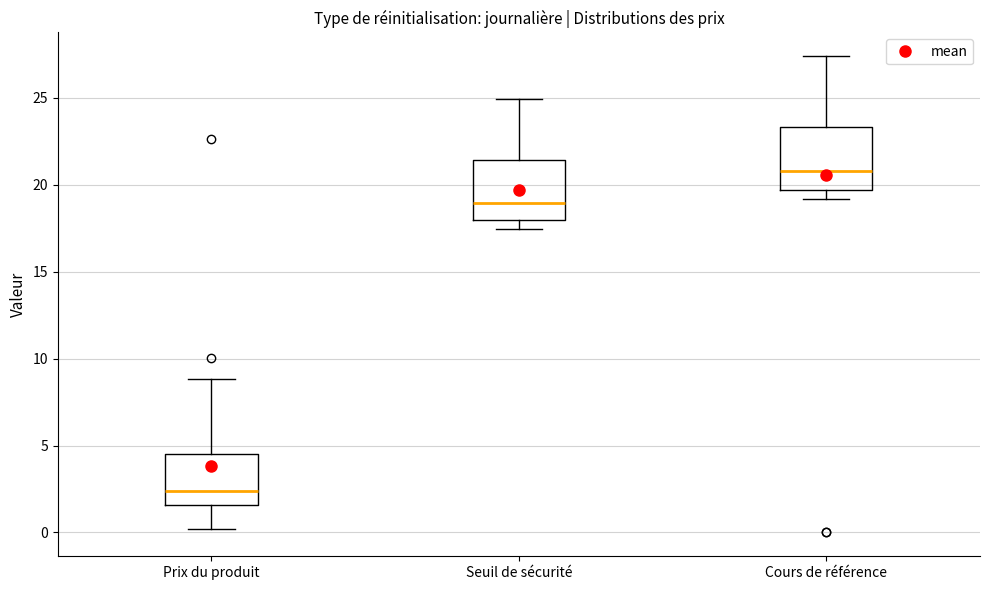

Reading left to right, transcribe this box plot: for each box, give where its median line is, the range the box spans, and where its two whiskers end, as read against the y-axis. The values are not printed on the chart, so give them approximately, as read against the axis.

Prix du produit: median 2.5, box 1.5 to 4.5, whiskers 0.0 to 9.0
Seuil de sécurité: median 19.0, box 18.0 to 21.5, whiskers 17.5 to 25.0
Cours de référence: median 21.0, box 19.5 to 23.5, whiskers 19.0 to 27.5